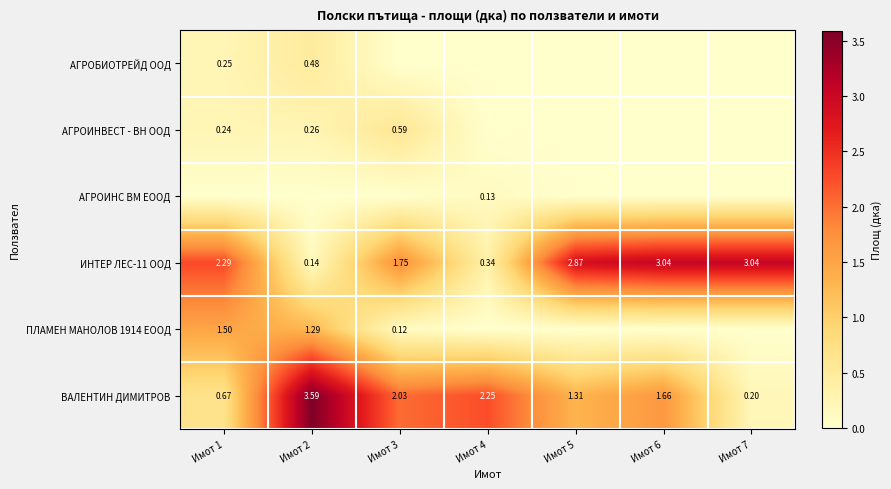

Is the value of АГРОИНВЕСТ - ВН ООД at Имот 1 greater than the value of ПЛАМЕН МАНОЛОВ 1914 ЕООД at Имот 2?

No